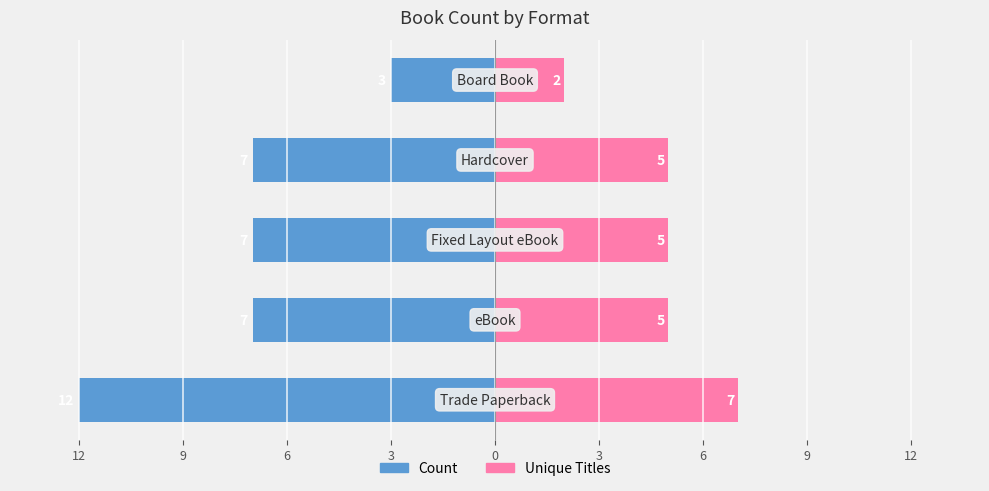

Between 12 and 9, which series saw the biggest shift?

Count